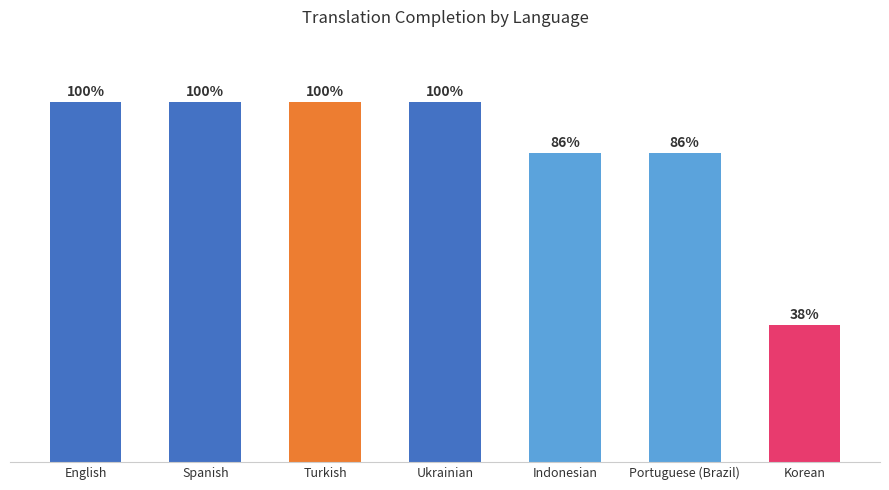

What is the label of the 6th bar from the right?

Spanish